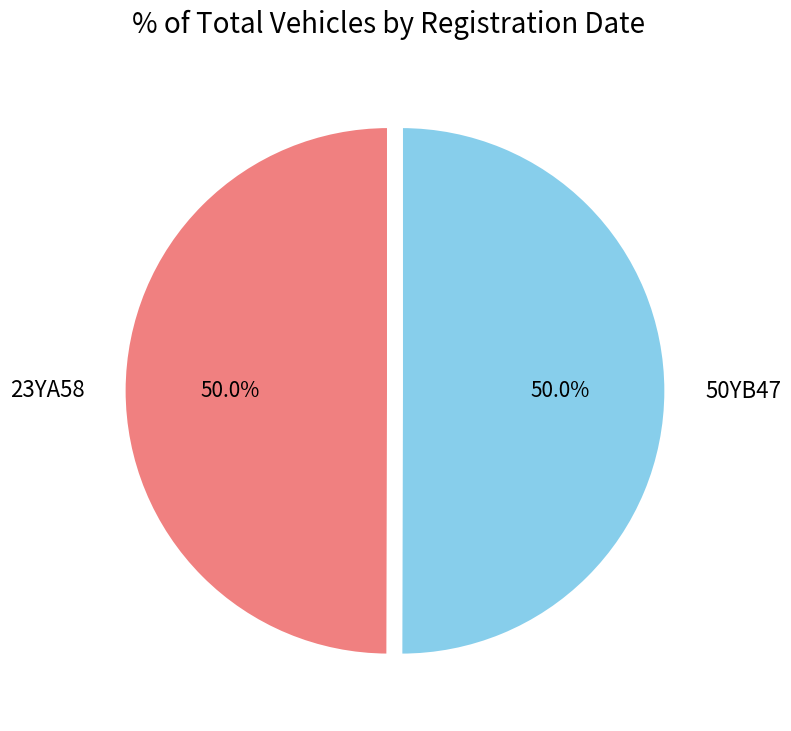

Is it true that 50YB47 is 45% of the pie?

False